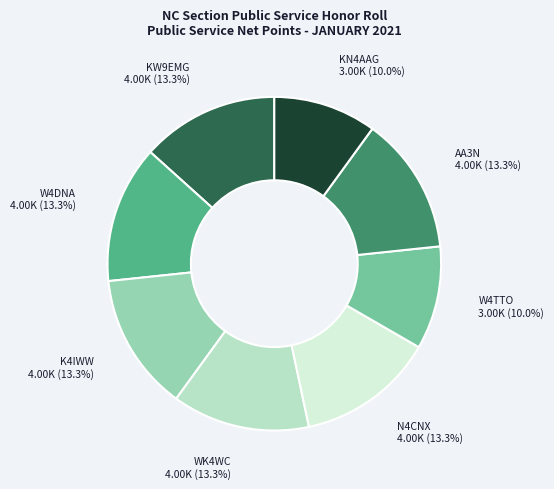

Does W4TTO account for over 50% of the chart?

No